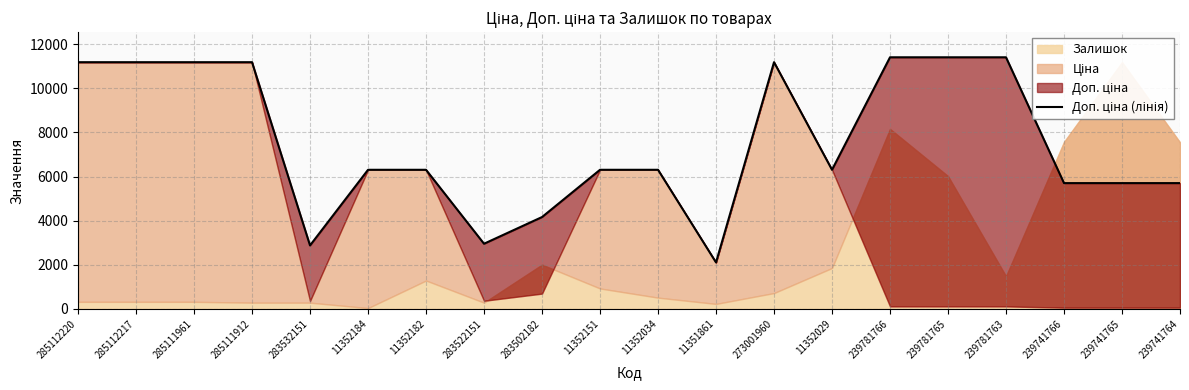

The value at 11352184 is 6308.8. True or false?

True